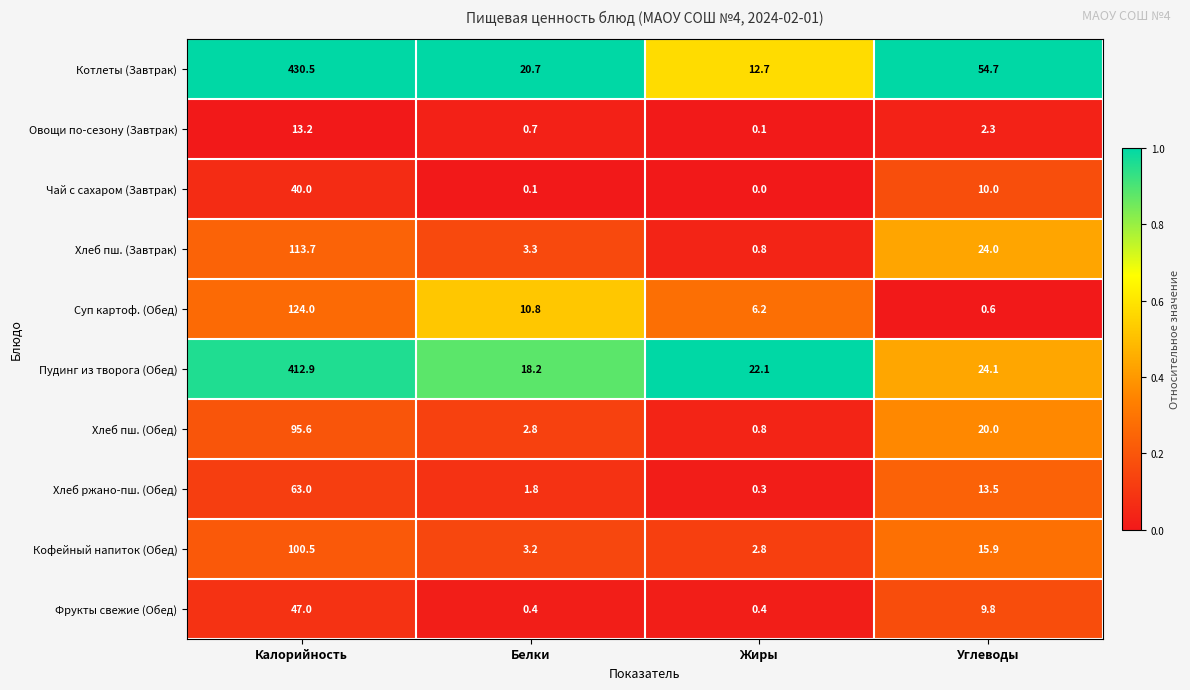

Rank the series by their maximum value, from lowest to highest.

Овощи по-сезону (Завтрак), Чай с сахаром (Завтрак), Фрукты свежие (Обед), Хлеб ржано-пш. (Обед), Хлеб пш. (Обед), Кофейный напиток (Обед), Хлеб пш. (Завтрак), Суп картоф. (Обед), Пудинг из творога (Обед), Котлеты (Завтрак)